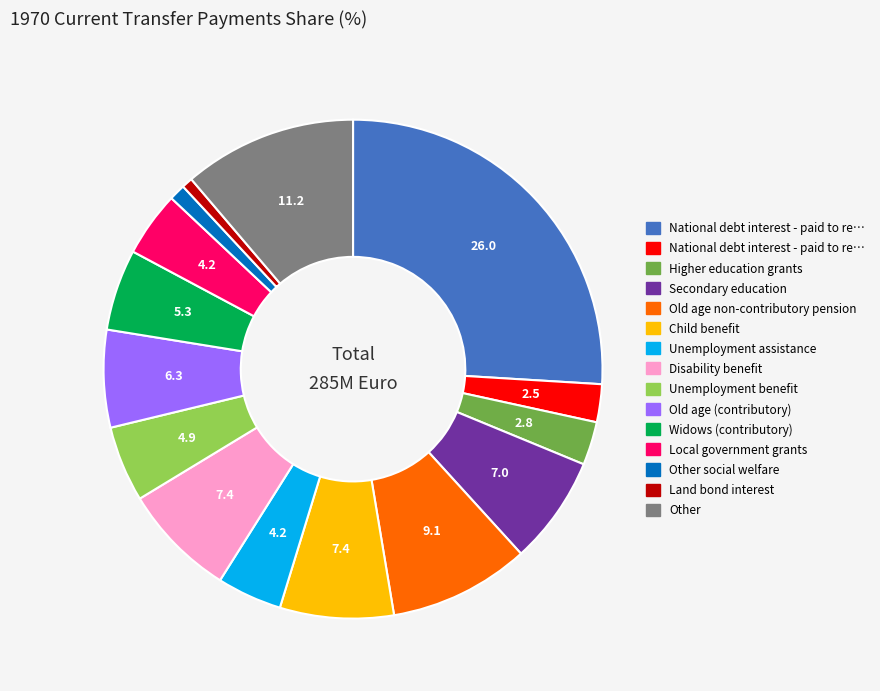

Is there a majority slice in this chart?

No